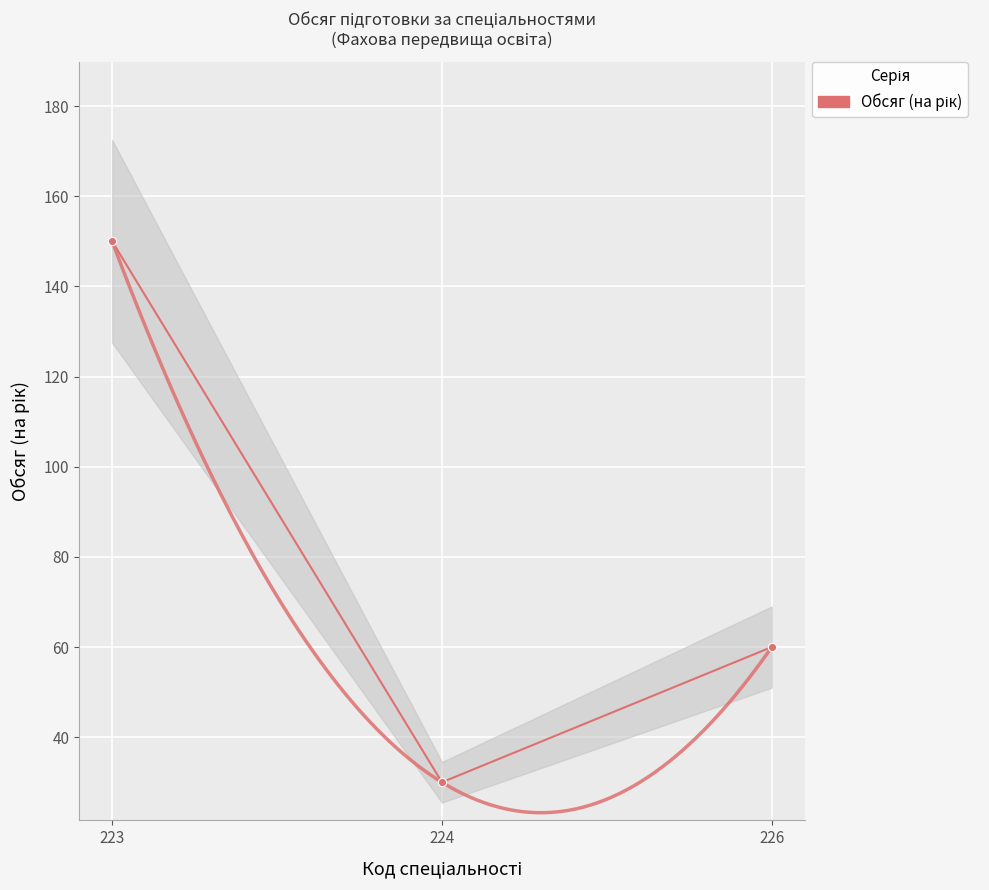

Approximately how many times larger is the value at 226 compared to 223?

0.4